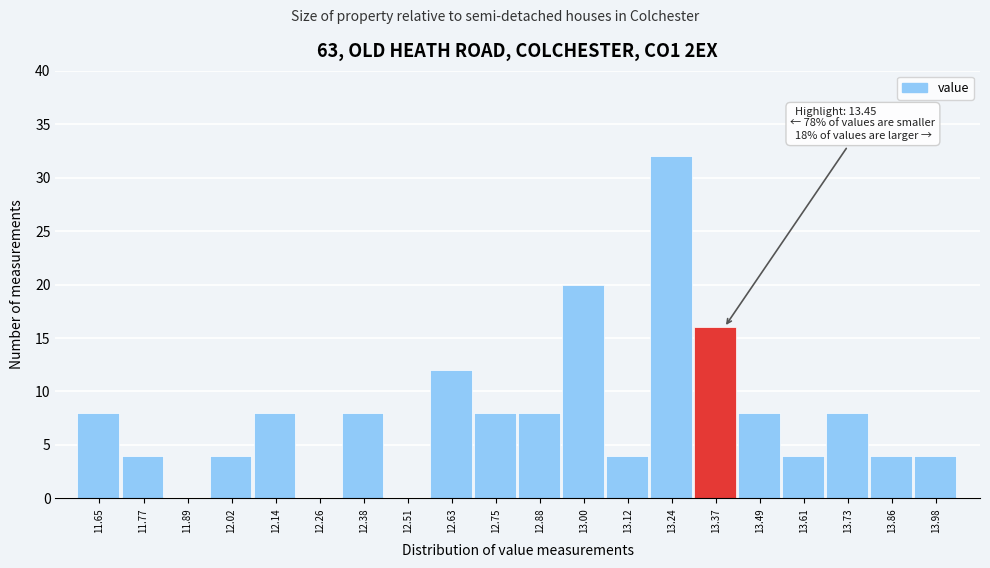

Reading right to left, extract all data points from this chart.

13.98=4	13.86=4	13.73=8	13.61=4	13.49=8	13.37=16	13.24=32	13.12=4	13.00=20	12.88=8	12.75=8	12.63=12	12.51=0	12.38=8	12.26=0	12.14=8	12.02=4	11.89=0	11.77=4	11.65=8